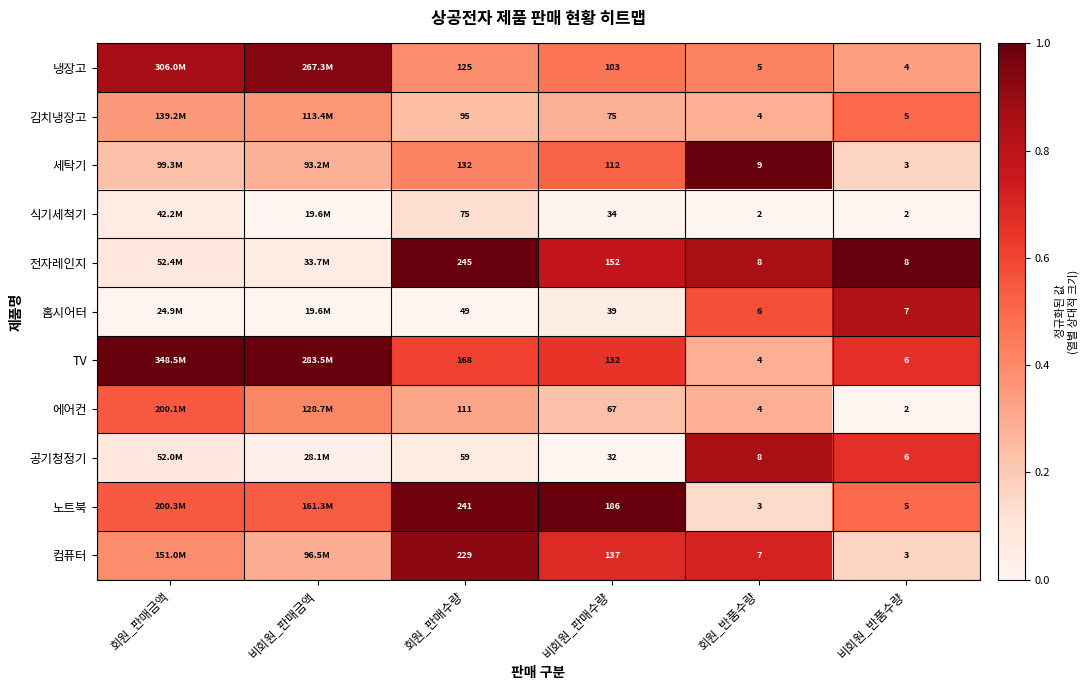

Is it true that 공기청정기 equals 0.0 at 회원_판매수량?

False